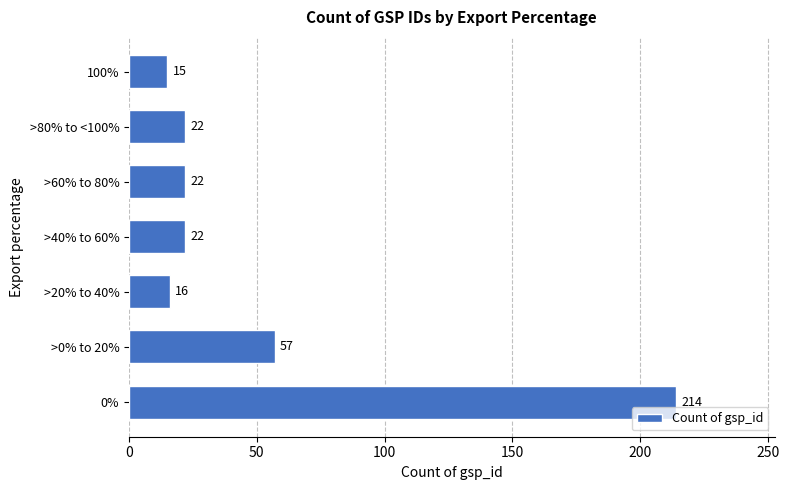

At which label is the value closest to 114?

>0% to 20%